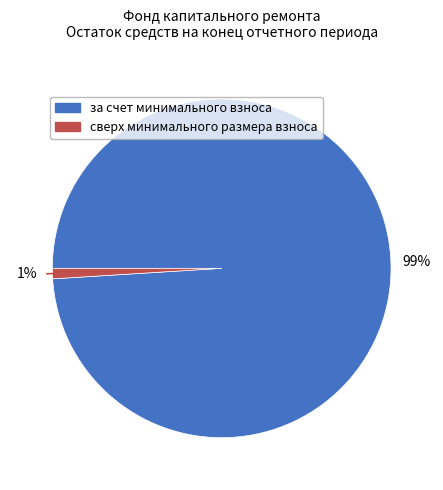

Do за счет минимального взноса and сверх минимального размера взноса together represent more than half of the pie?

Yes